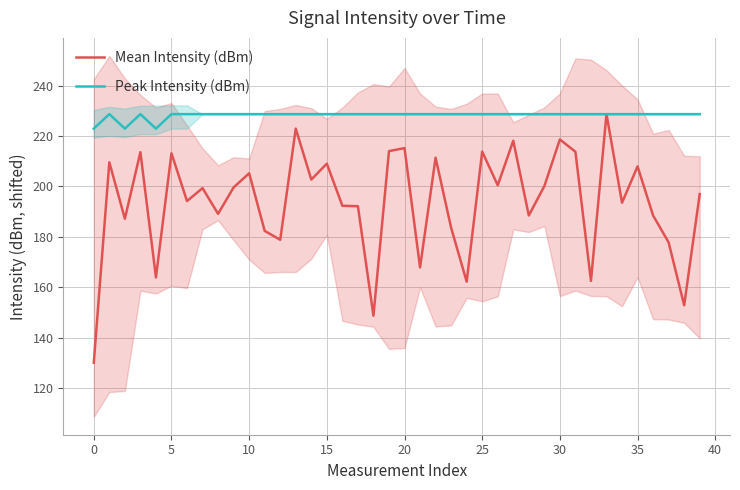

At which label is Mean Intensity (dBm) closest to 179?

12